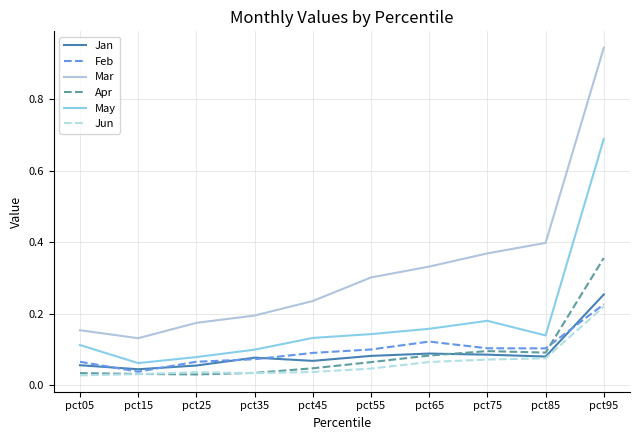

True or false: Mar has more than 1 interior local peaks.

False